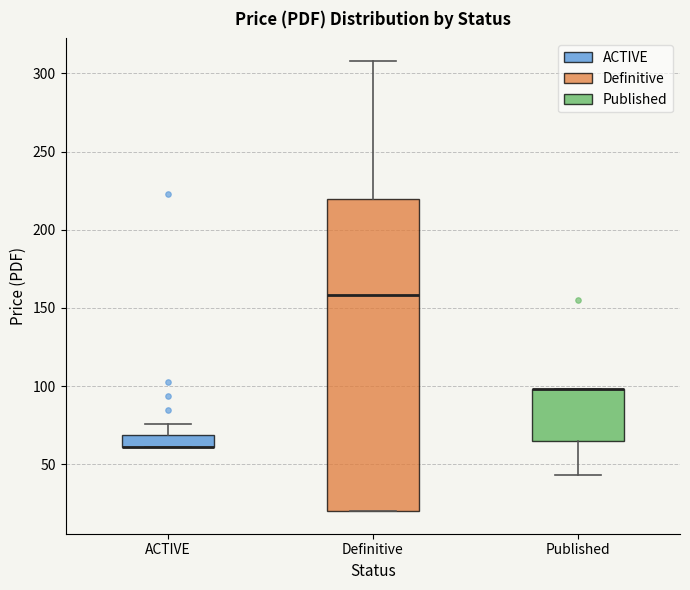

Reading left to right, transcribe this box plot: for each box, give where its median line is, the range the box spans, and where its two whiskers end, as read against the y-axis. The values are not printed on the chart, so give them approximately, as read against the axis.

ACTIVE: median 60 (drawn on the box's lower edge), box 60 to 70, whiskers 60 to 75
Definitive: median 160, box 20 to 220, whiskers 20 to 310
Published: median 100 (drawn on the box's upper edge), box 65 to 100, whiskers 45 to 100